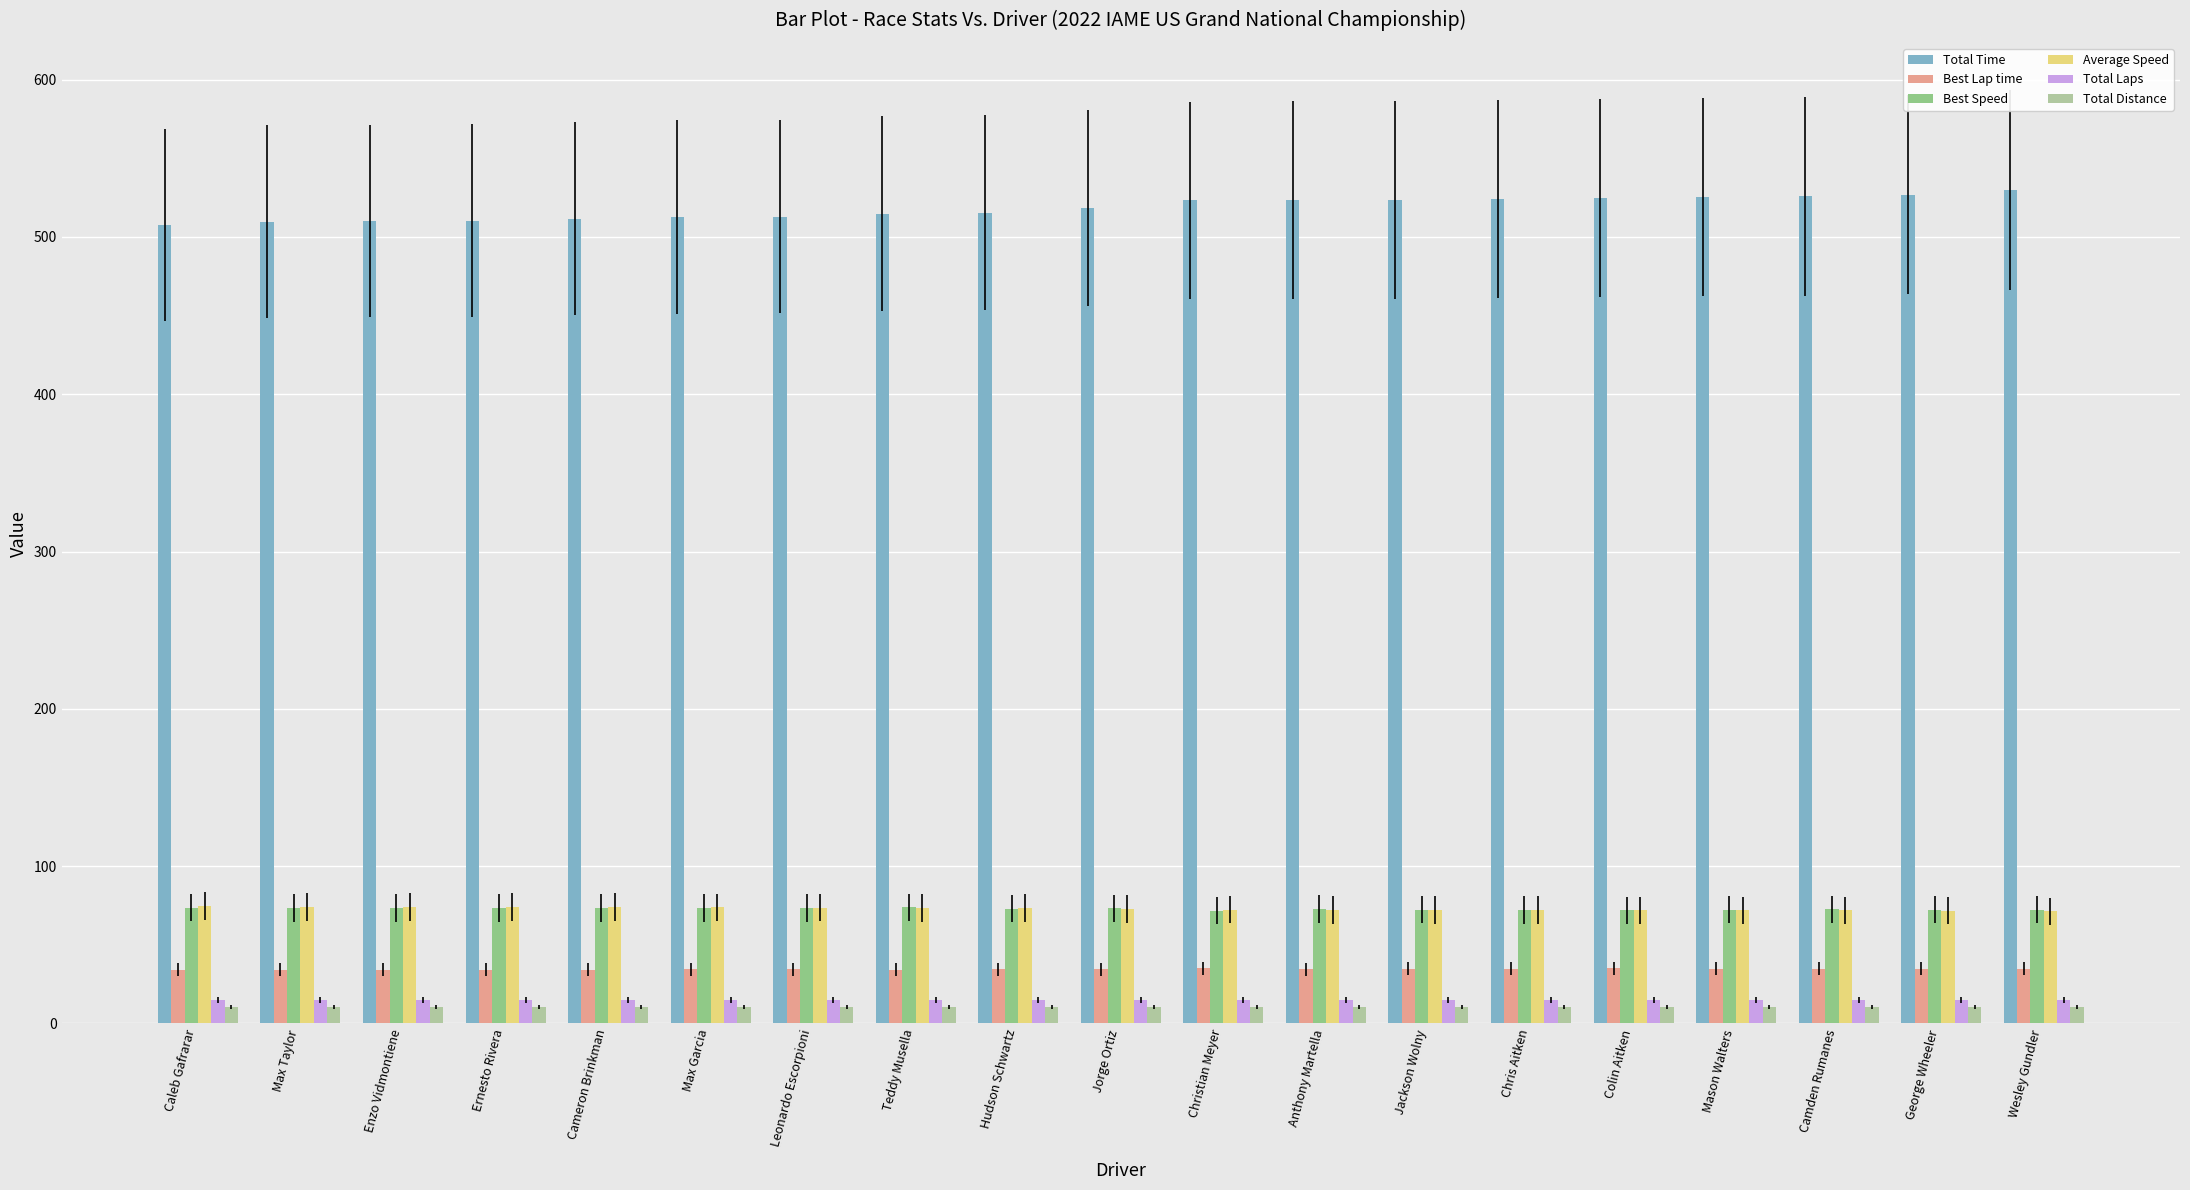

What is the highest value of the Total Laps series?

15.0